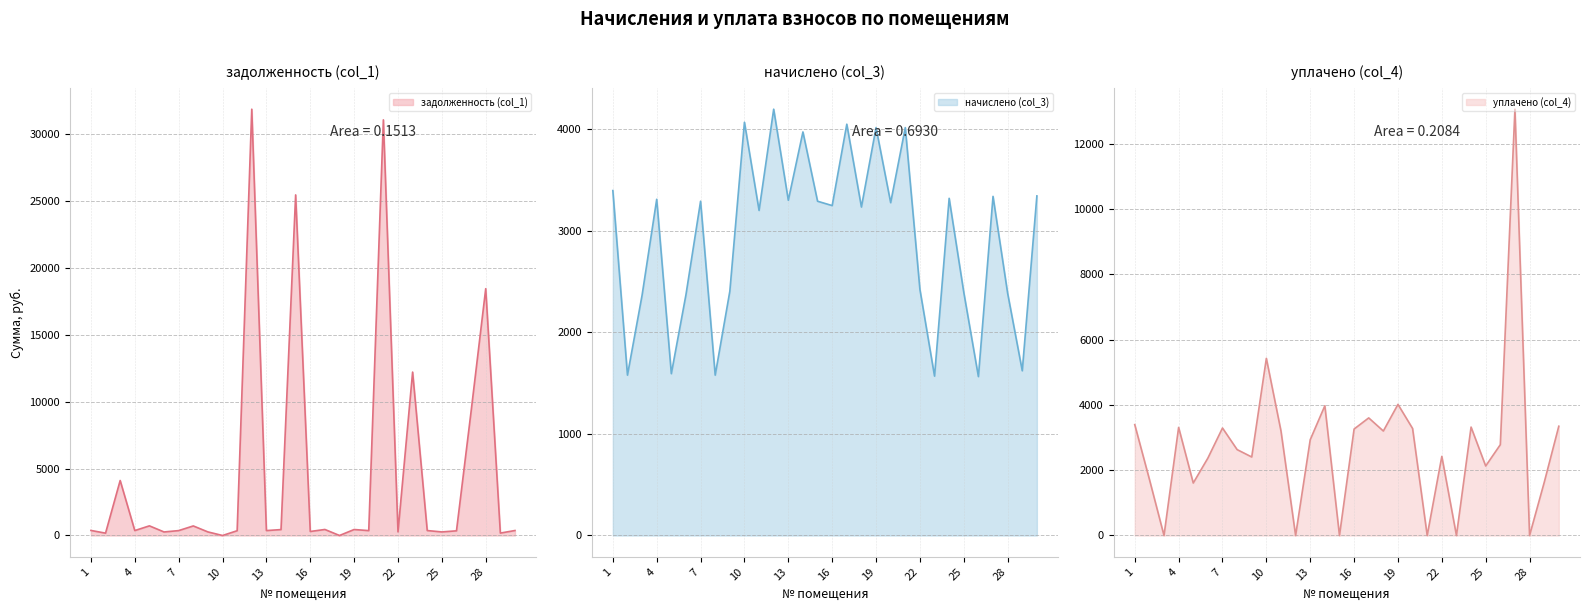

What is the approximate value of начислено (col_3) at 28?

2385.0